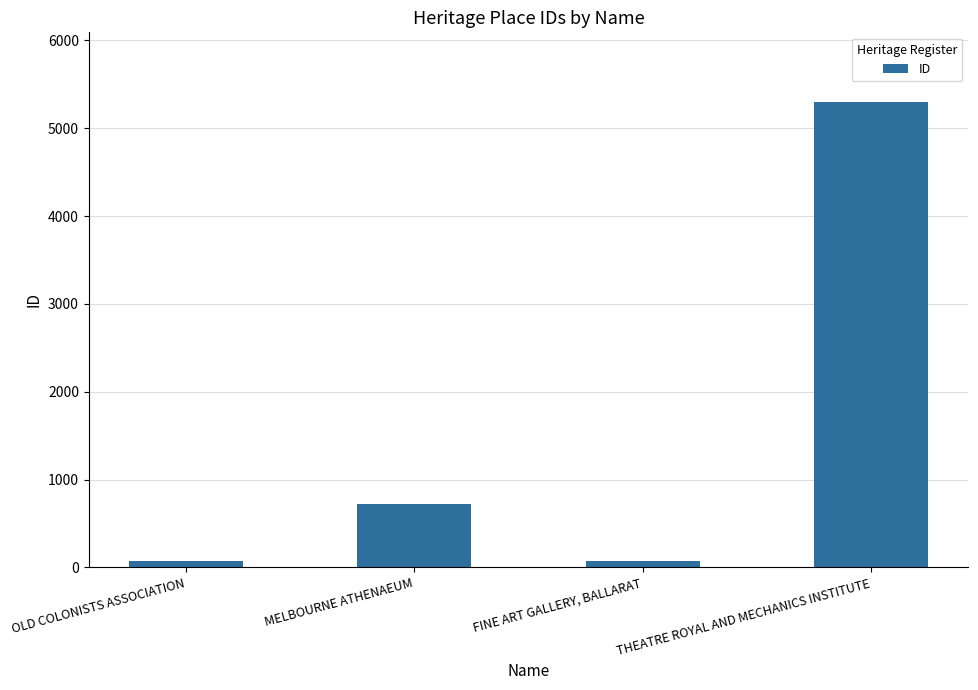

What is the change in value from MELBOURNE ATHENAEUM to FINE ART GALLERY, BALLARAT?

-651